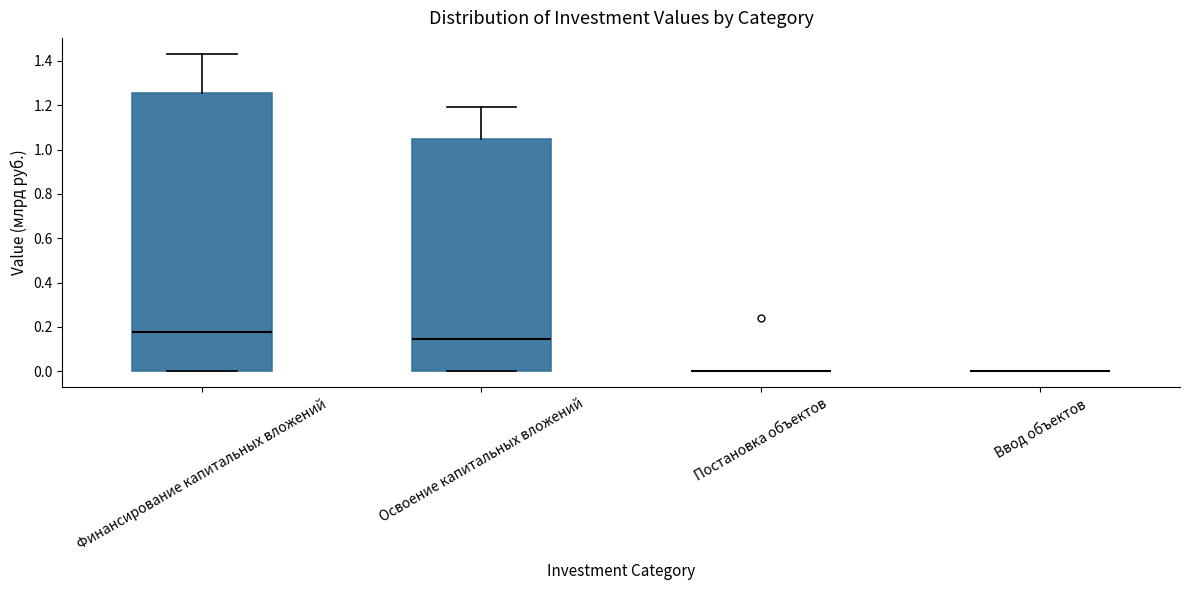

Reading left to right, transcribe this box plot: for each box, give where its median line is, the range the box spans, and where its two whiskers end, as read against the y-axis. The values are not printed on the chart, so give them approximately, as read against the axis.

Финансирование капитальных вложений: median 0.18, box 0.00 to 1.26, whiskers 0.00 to 1.44
Освоение капитальных вложений: median 0.14, box 0.00 to 1.04, whiskers 0.00 to 1.20
Постановка объектов: box collapsed to a line at 0.00, whiskers 0.00 to 0.00
Ввод объектов: box collapsed to a line at 0.00, whiskers 0.00 to 0.00